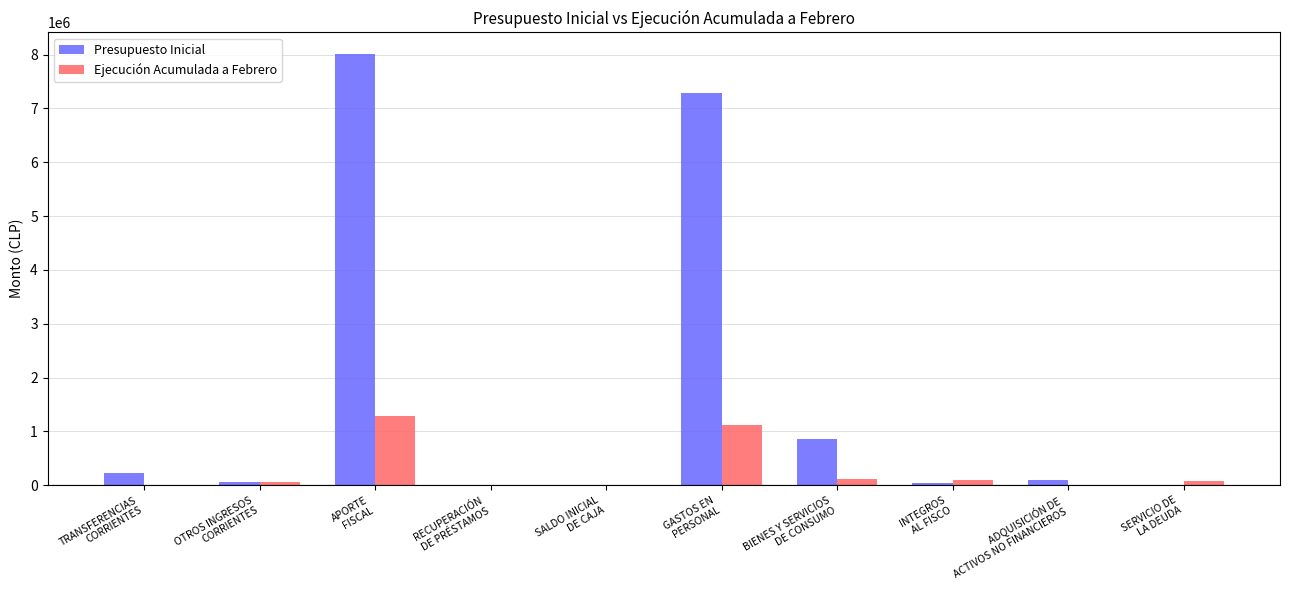

Are the bars grouped side by side (vs. stacked)?

Yes